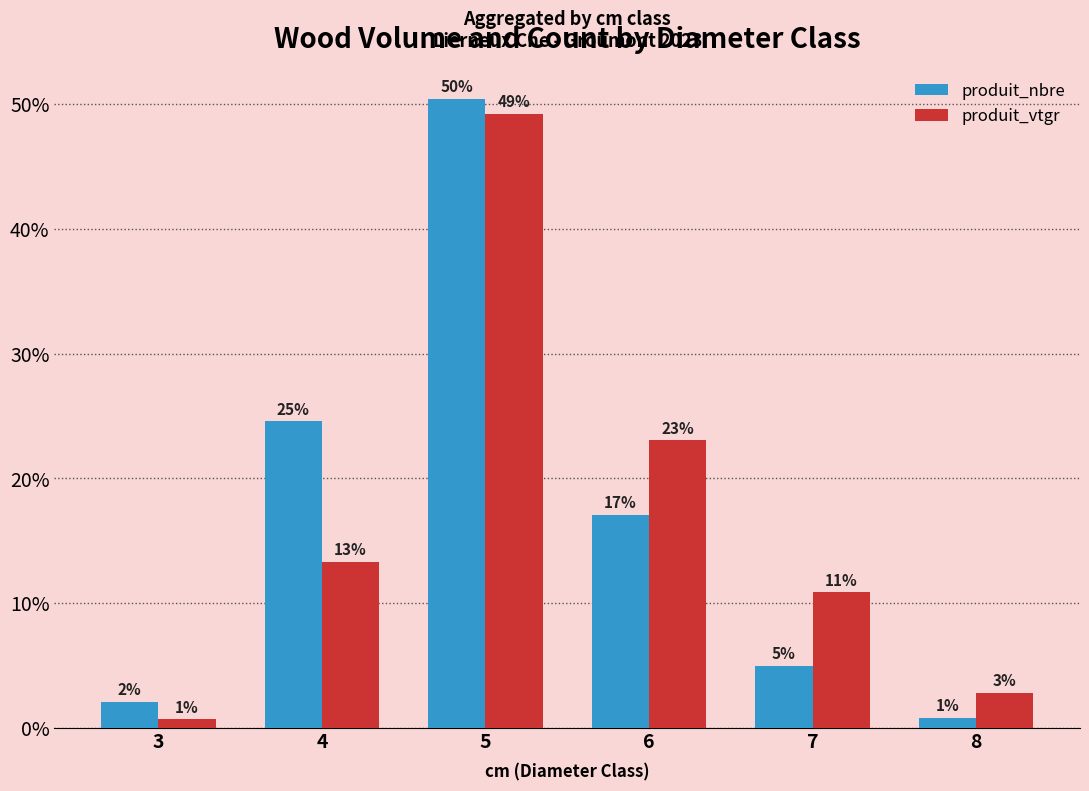

Does the chart contain stacked bars?

No